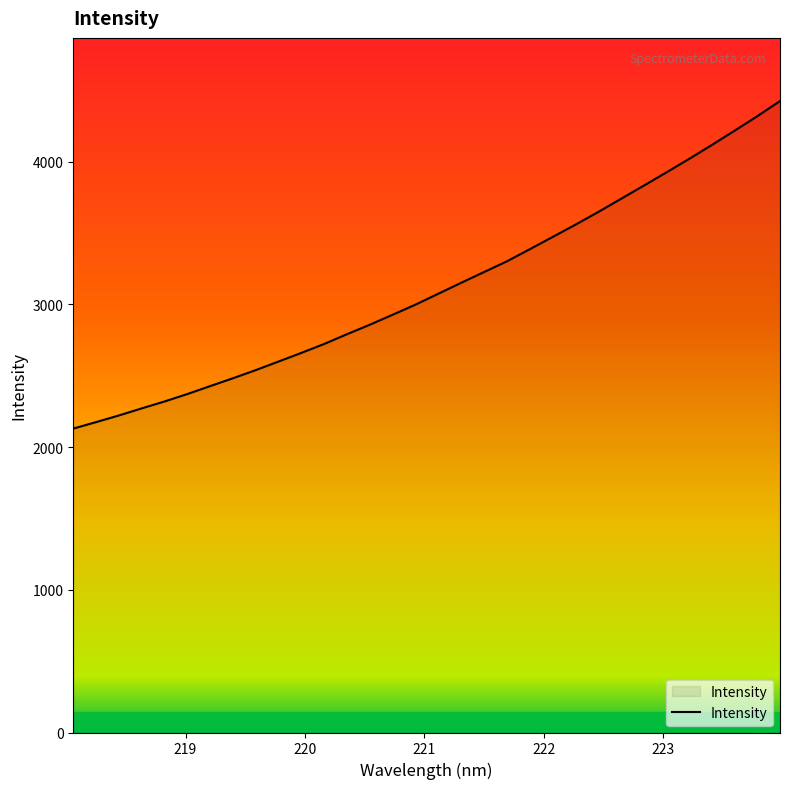

What is the maximum value shown in the chart?

4424.3